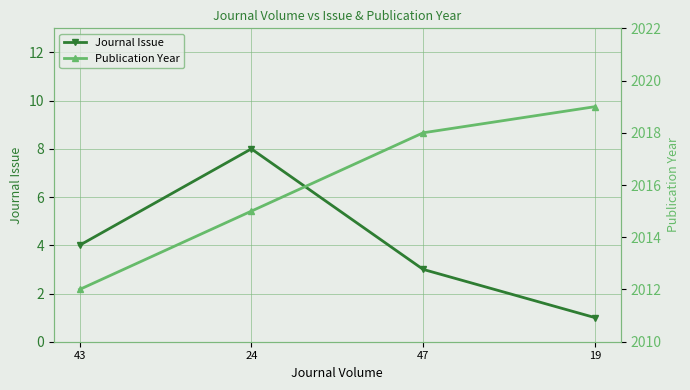

What is the label of the 1st point from the left?

43